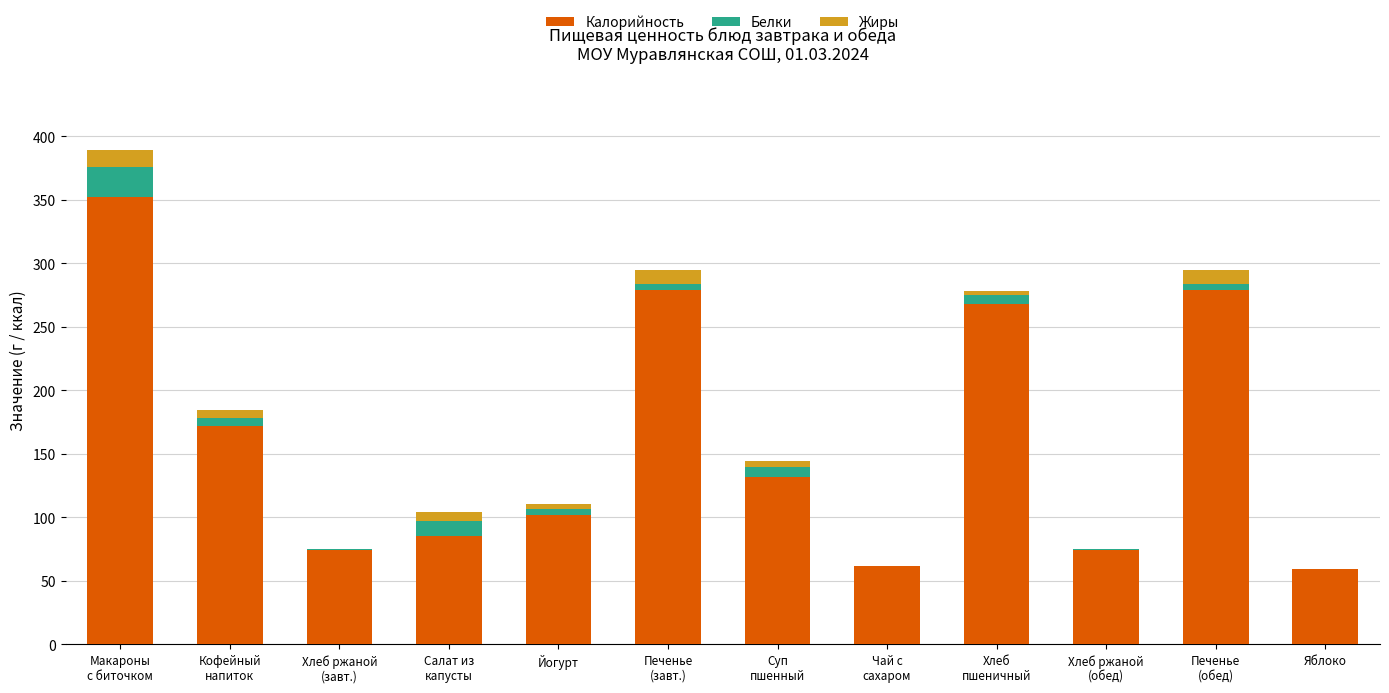

The Калорийность series shows 102.0 at Йогурт. True or false?

True